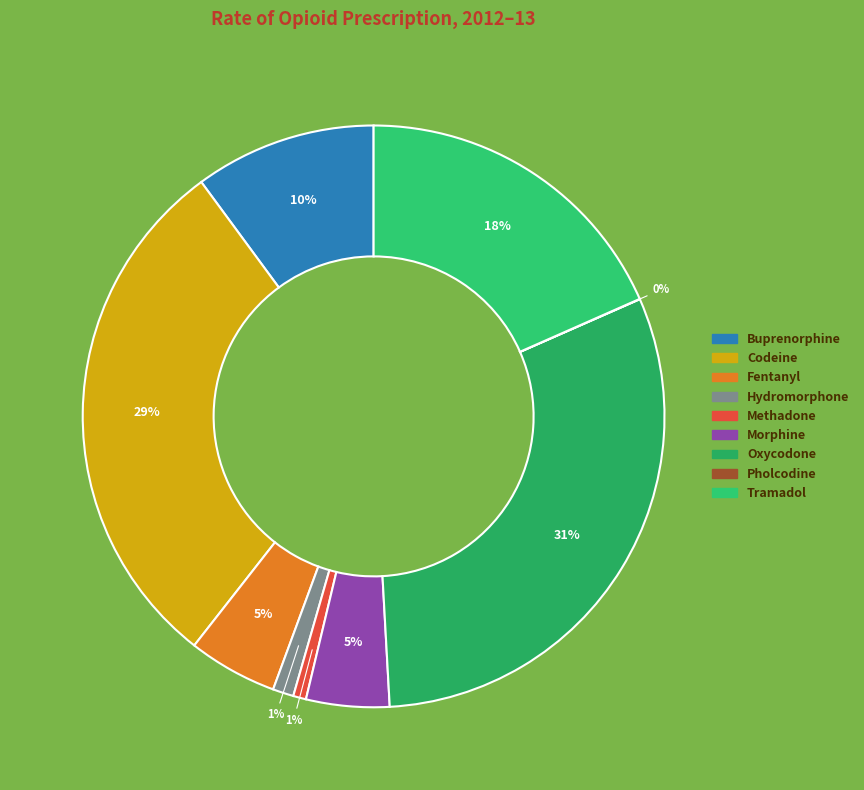

What is the smallest slice in the pie chart?

Pholcodine